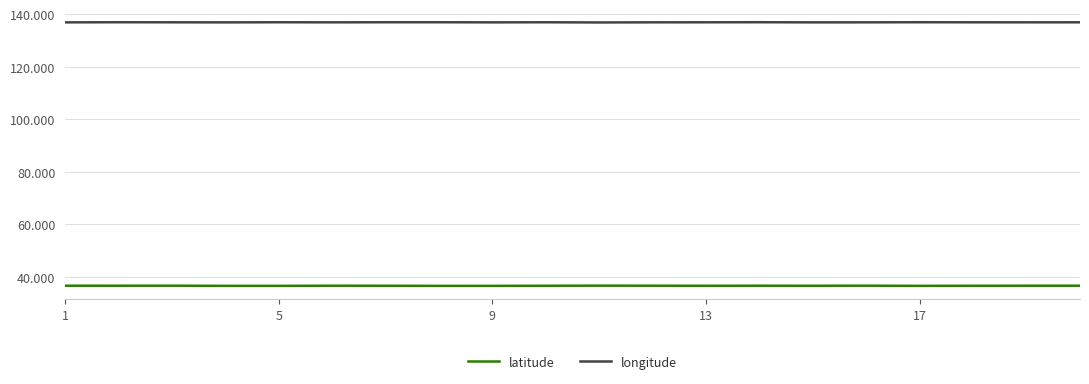

Which series has the largest total across all categories?

longitude